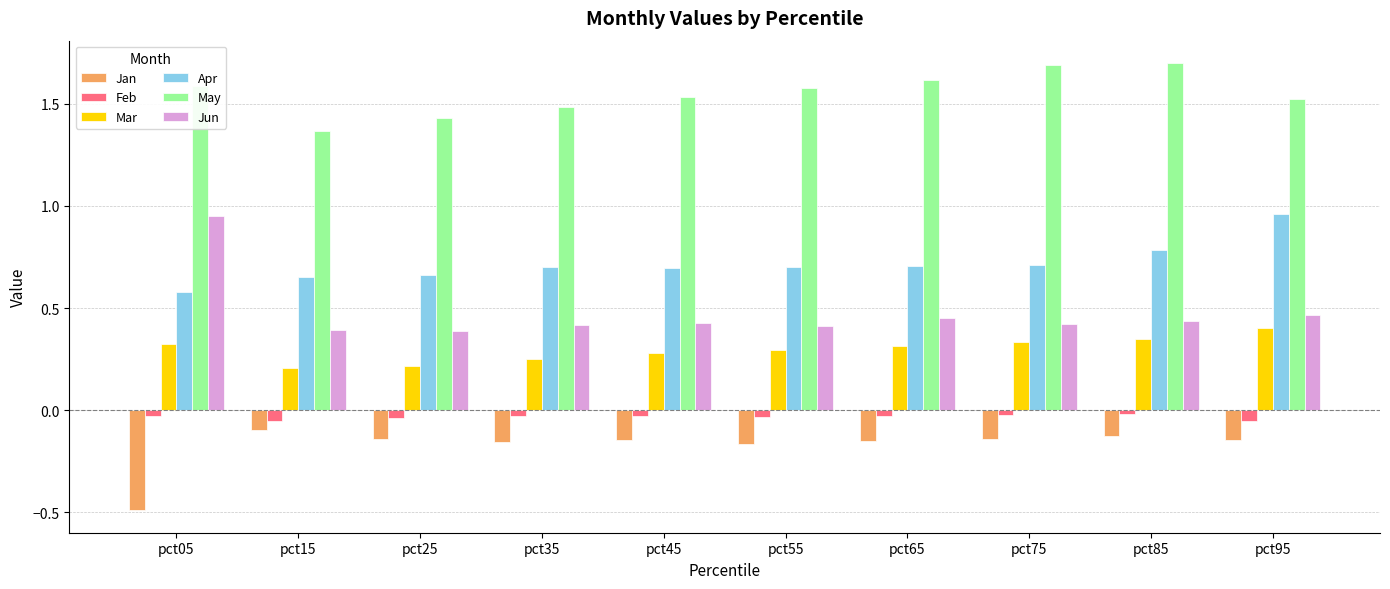

At which label does Jun reach its peak?

pct05